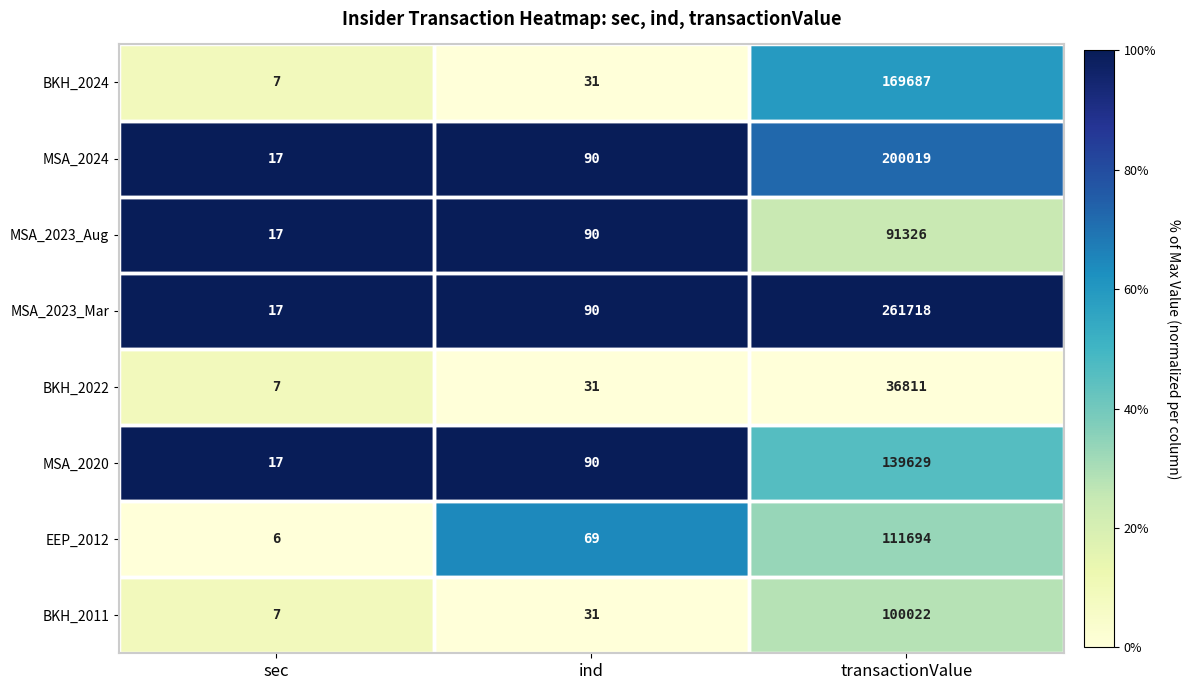

Which series has the largest range (max minus min)?

MSA_2023_Mar